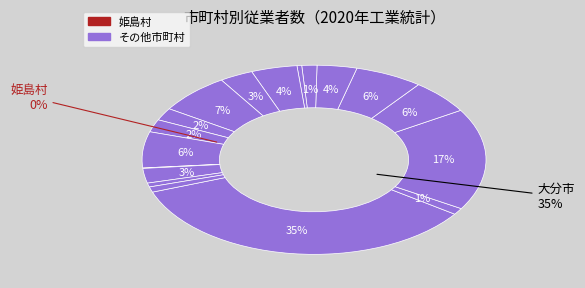

Which category has the biggest portion of the pie?

大分市